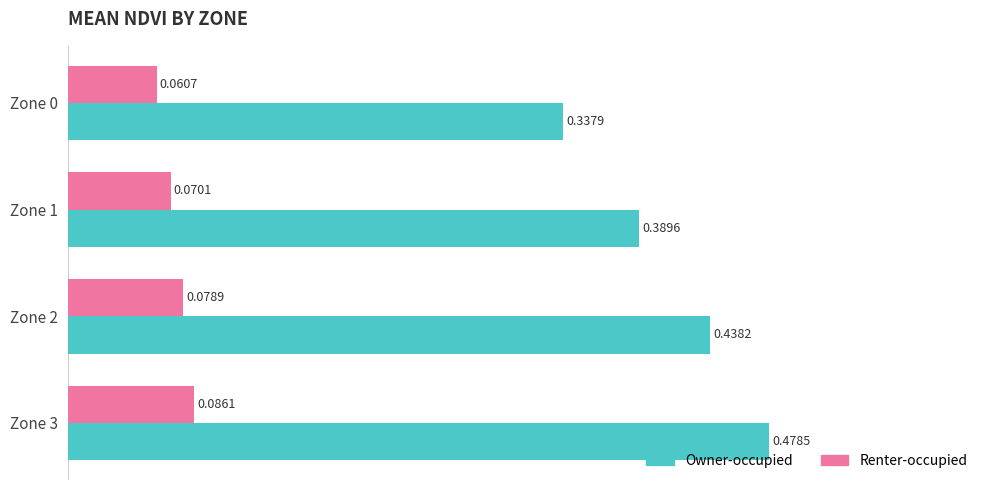

What are all the series names shown in the legend?

Owner-occupied, Renter-occupied